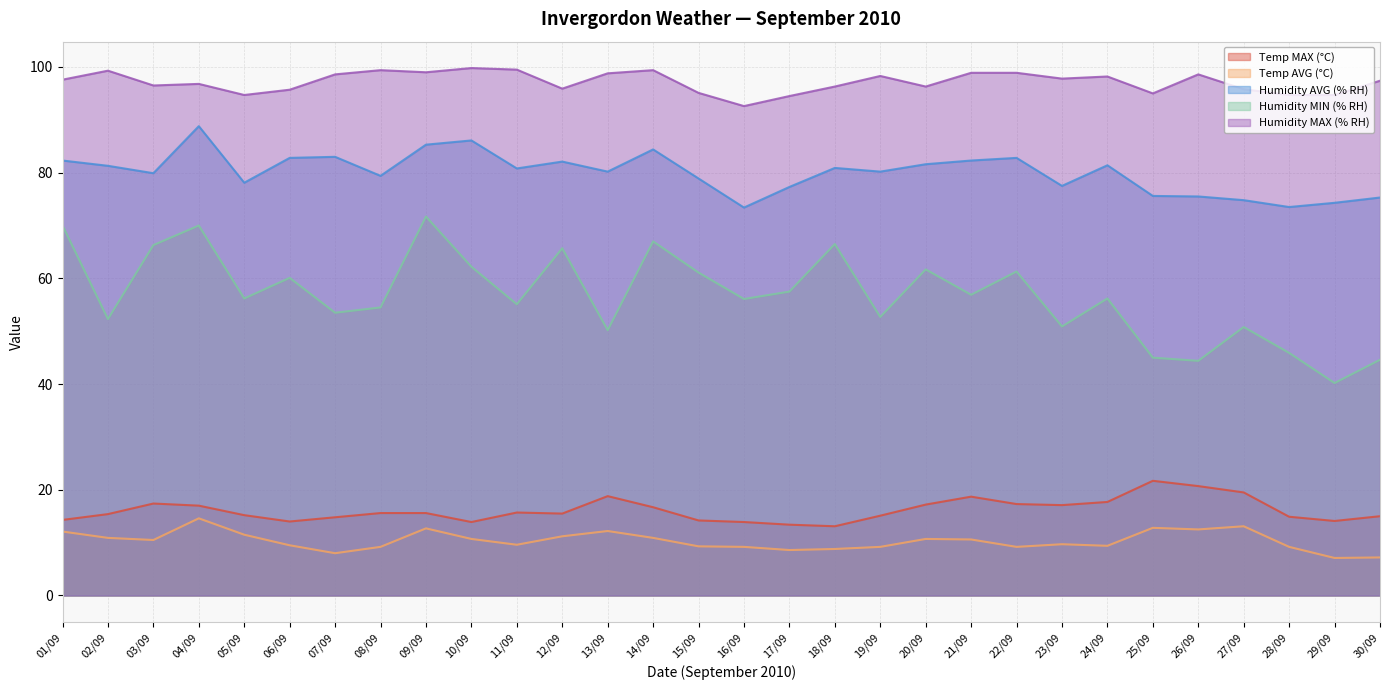

Reading left to right, what are all the values shown in this chart?

Temp MAX (°C): 14.3	15.4	17.4	17.0	15.2	14.0	14.8	15.6	15.6	13.9	15.7	15.5	18.8	16.7	14.2	13.9	13.4	13.1	15.1	17.2	18.7	17.3	17.1	17.7	21.7	20.7	19.5	14.9	14.1	15.0
Temp AVG (°C): 12.1	10.9	10.5	14.6	11.5	9.5	8.0	9.2	12.7	10.7	9.6	11.2	12.2	10.9	9.3	9.2	8.6	8.8	9.2	10.7	10.6	9.2	9.7	9.4	12.8	12.5	13.1	9.2	7.1	7.2
Humidity AVG (% RH): 82.3	81.3	79.9	88.8	78.1	82.8	83.0	79.4	85.3	86.1	80.8	82.1	80.2	84.4	78.9	73.4	77.3	80.9	80.2	81.6	82.3	82.8	77.5	81.4	75.6	75.5	74.8	73.5	74.3	75.3
Humidity MIN (% RH): 70.0	52.3	66.3	70.0	56.2	60.1	53.5	54.5	71.7	62.2	55.1	65.7	50.2	67.0	61.1	56.1	57.5	66.5	52.7	61.7	56.9	61.3	50.9	56.2	45.0	44.4	50.8	45.9	40.2	44.6
Humidity MAX (% RH): 97.6	99.3	96.5	96.8	94.7	95.7	98.6	99.4	99.0	99.8	99.5	95.9	98.8	99.4	95.1	92.6	94.5	96.3	98.3	96.3	98.9	98.9	97.8	98.2	95.0	98.6	95.8	94.7	94.7	97.4